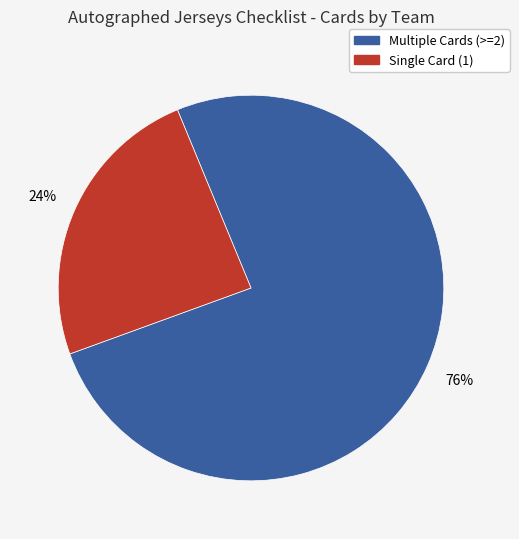

Is there a majority slice in this chart?

Yes